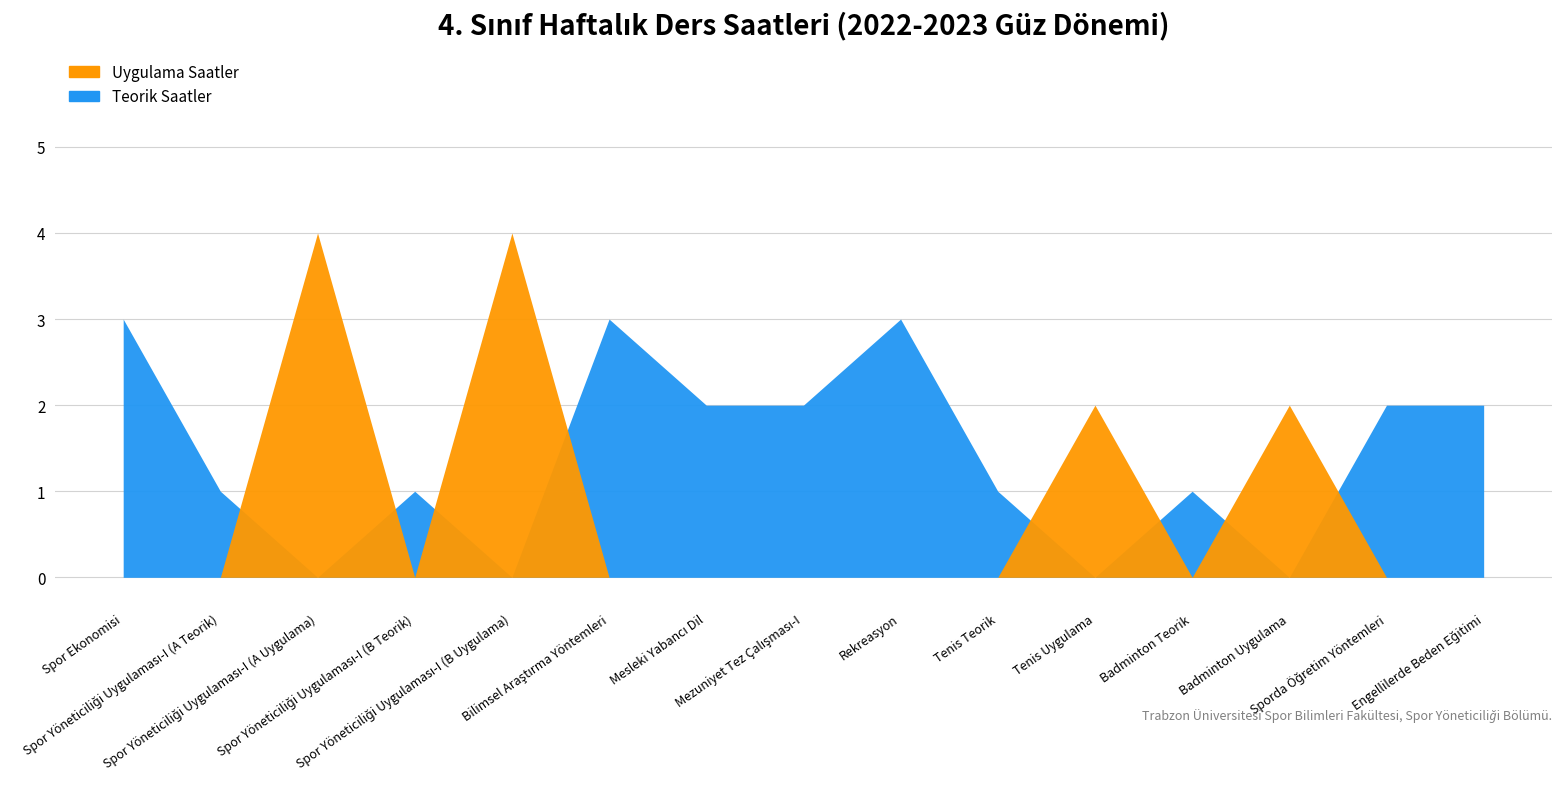

Which series has the widest spread of values?

Uygulama Saatler